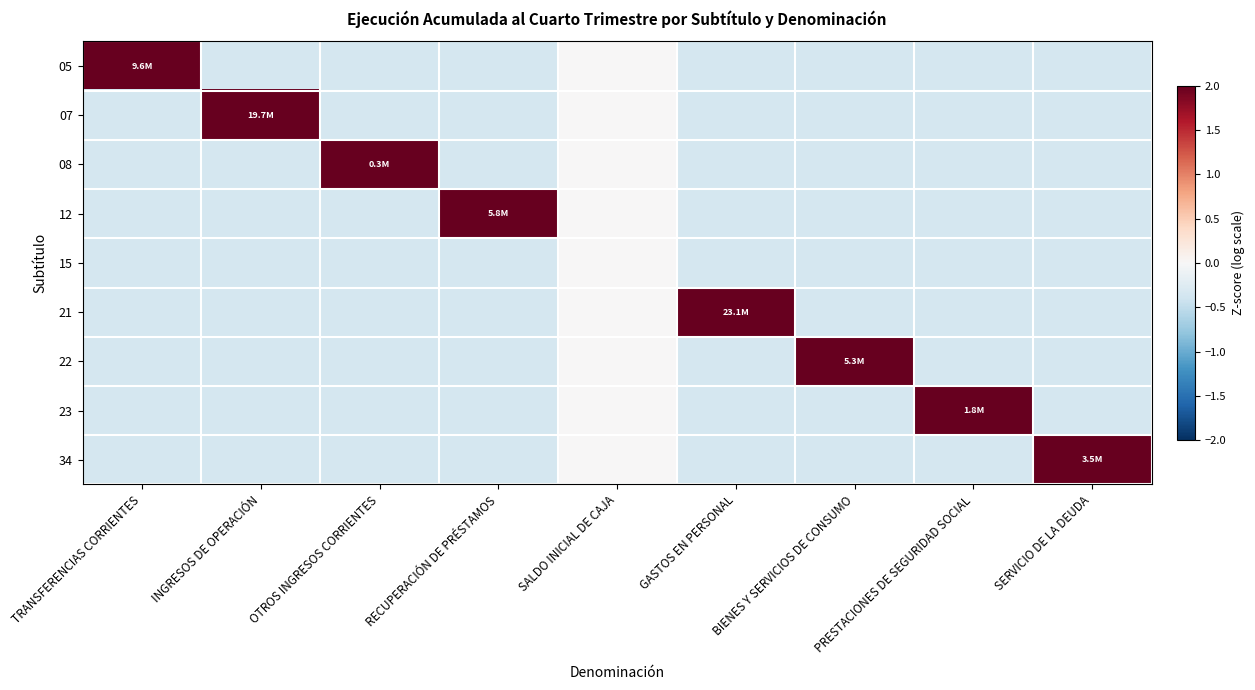

Which series has the widest spread of values?

05